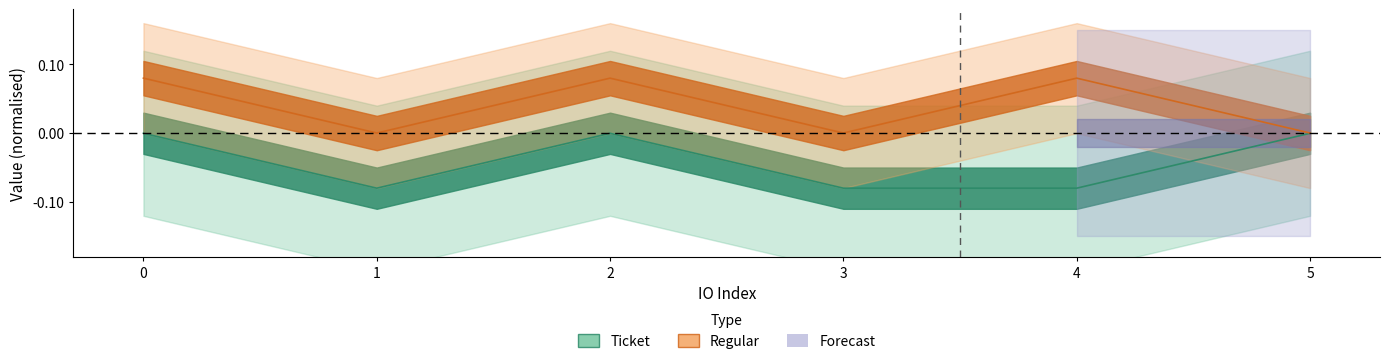

Is it true that Regular equals 0.1 at 0?

True